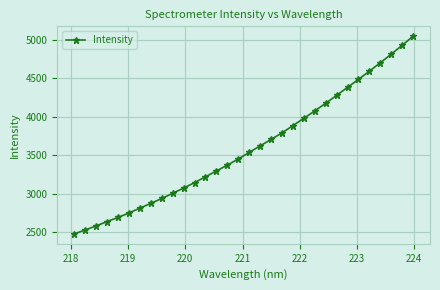

How many values are below 3537?

16